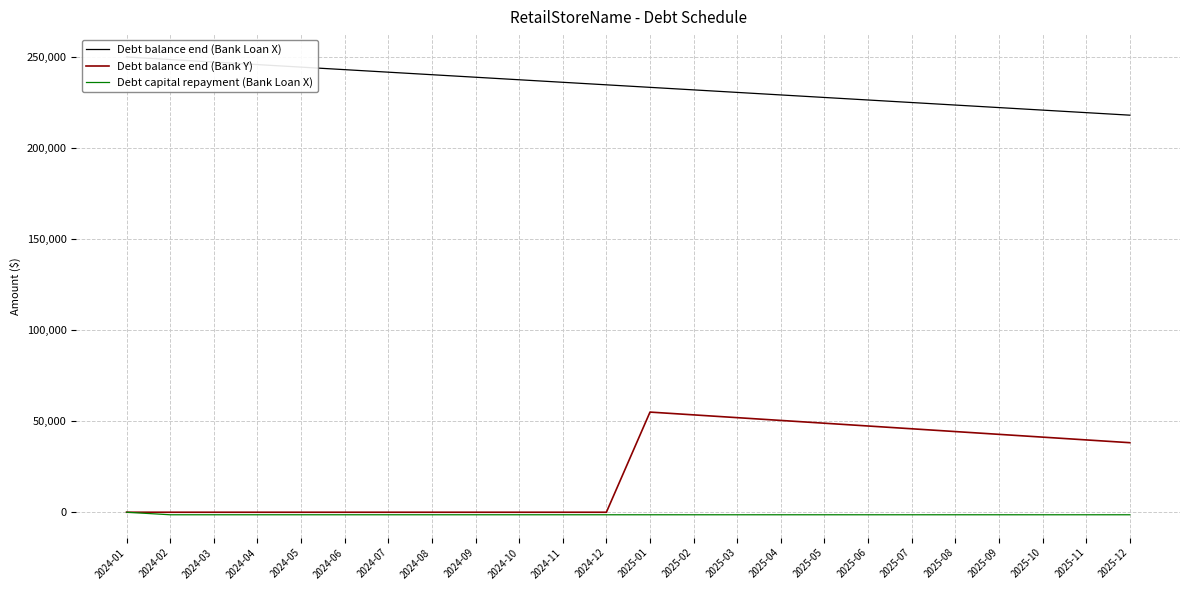

What is the minimum value for Debt balance end (Bank Loan X)?

218055.6